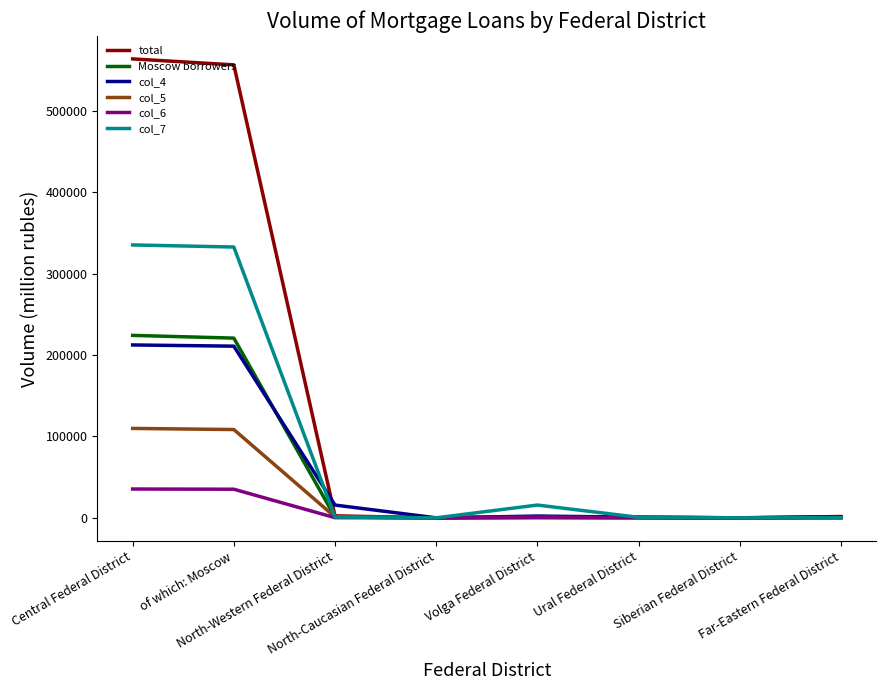

How many lines are shown in the chart?

6